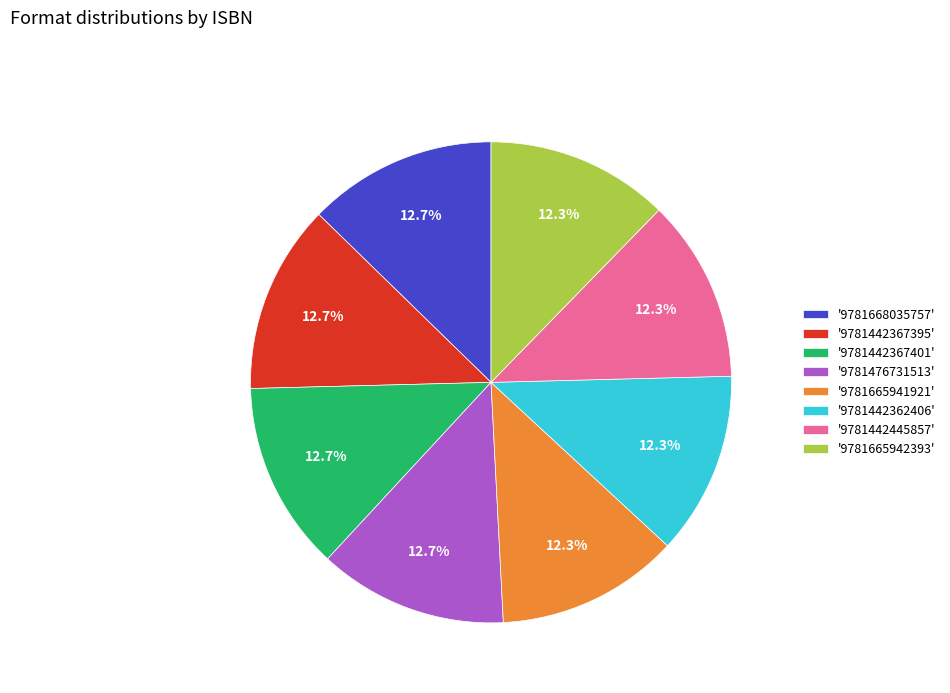

What is the ratio of the value at '9781476731513' to the value at '9781442362406'?

1.0